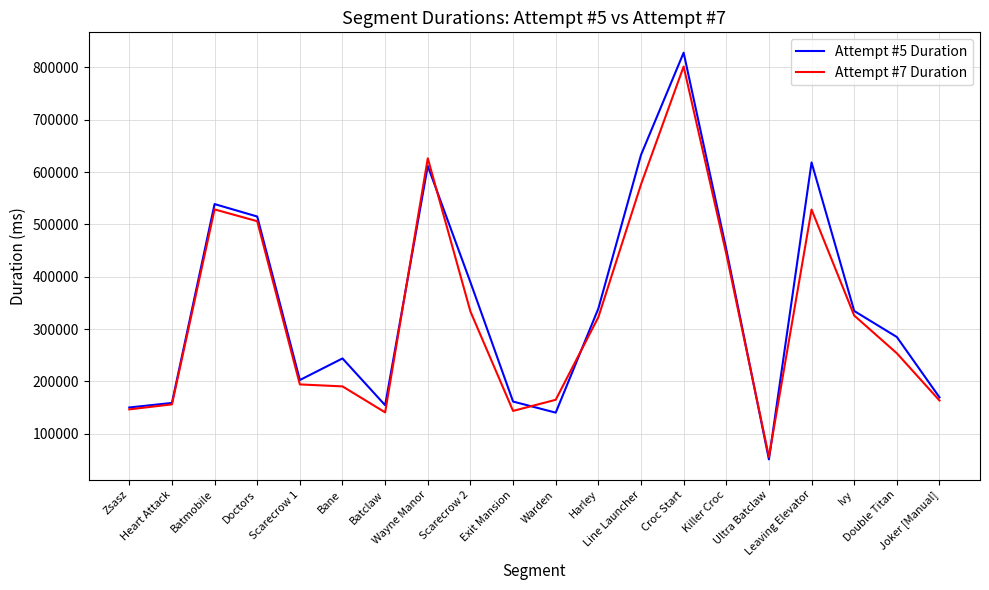

List the series in order of their overall mean, highest first.

Attempt #5 Duration, Attempt #7 Duration